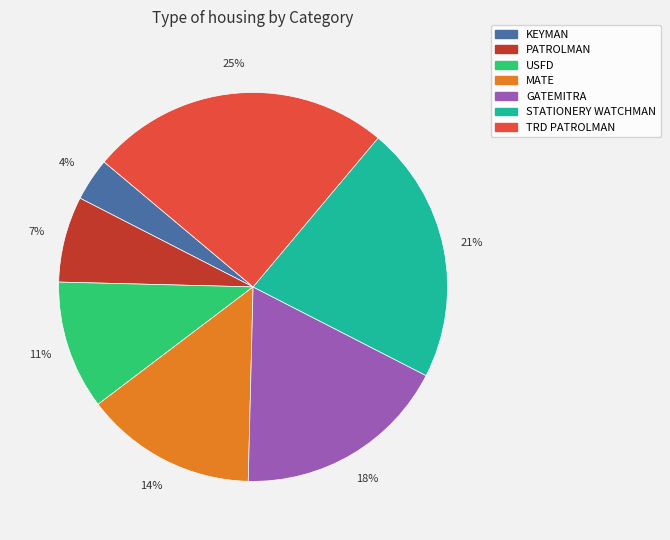

To the nearest percent, what is the difference between the largest and smallest slice percentages?

21%